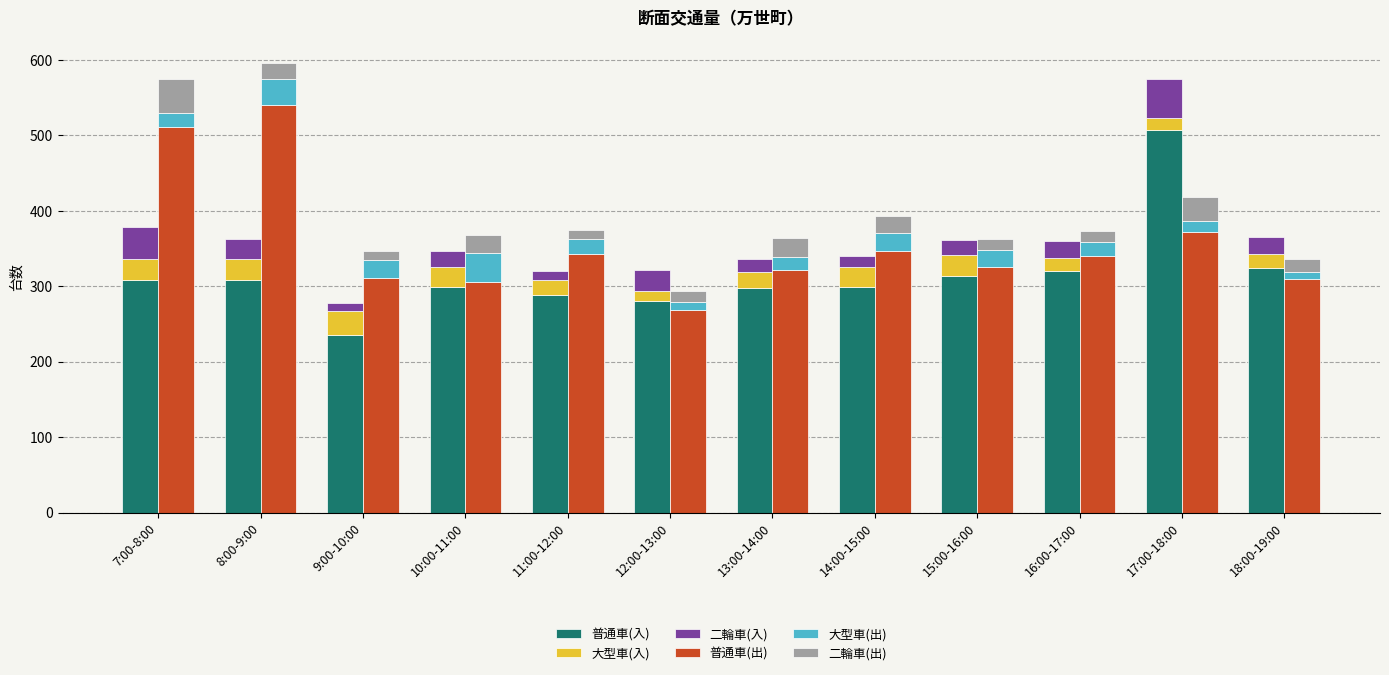

What is the spread (max minus min) of values at 15:00-16:00?

312